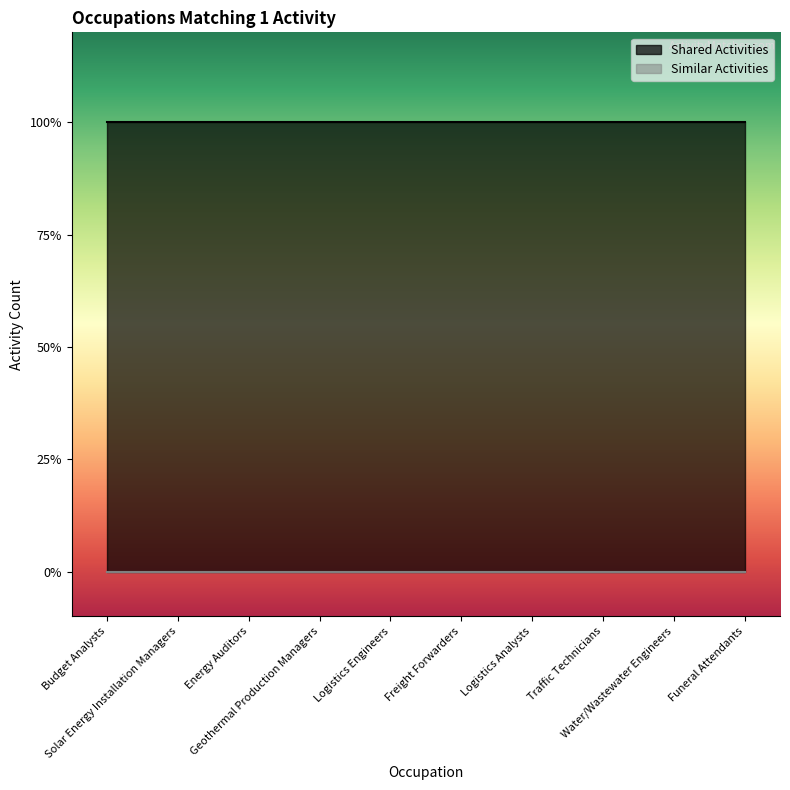

Which series has the largest range (max minus min)?

Shared Activities